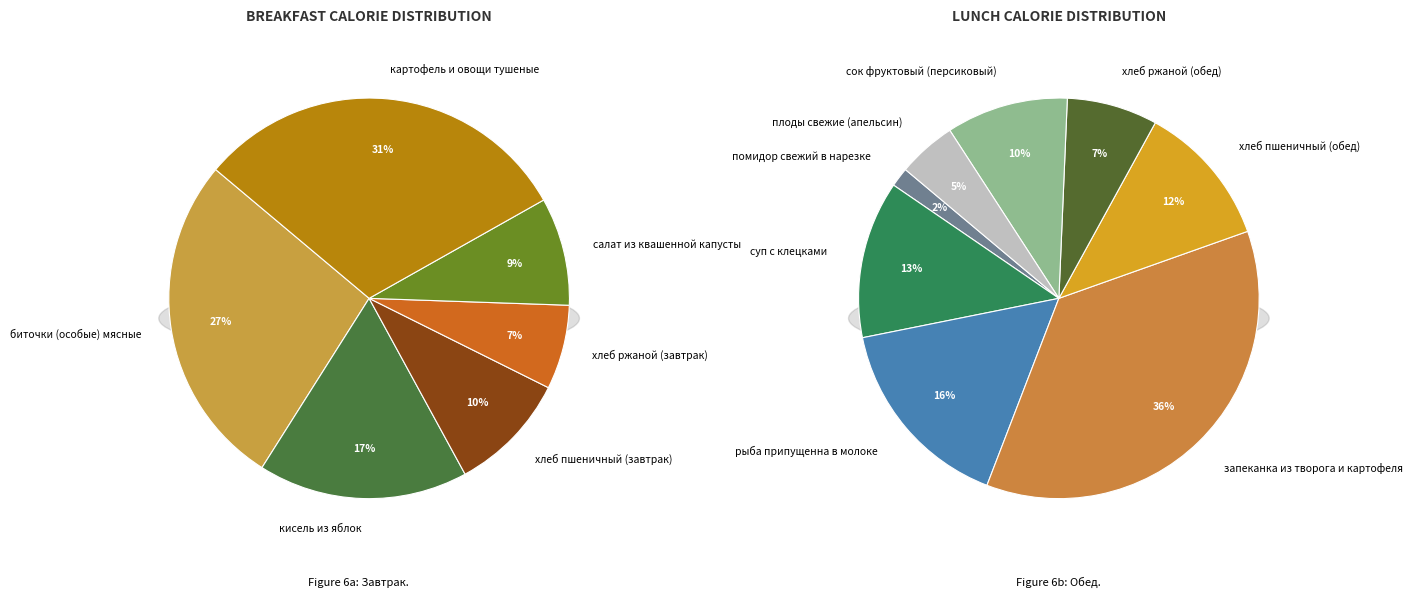

Does хлеб пшеничный (обед) represent more than half of the total?

No